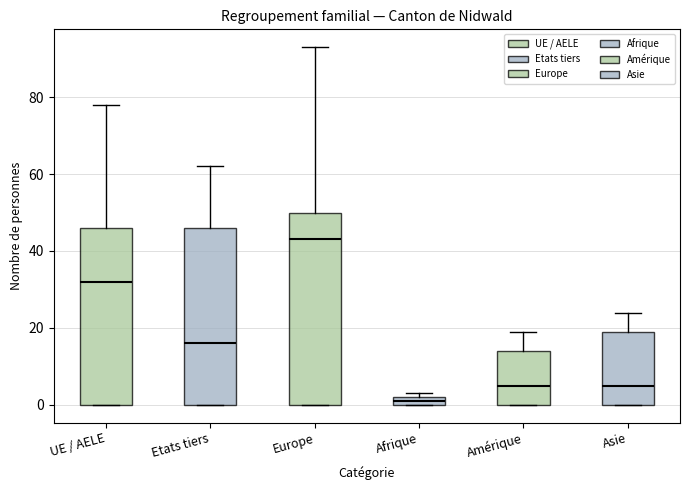

Which box has the highest median line?

Europe